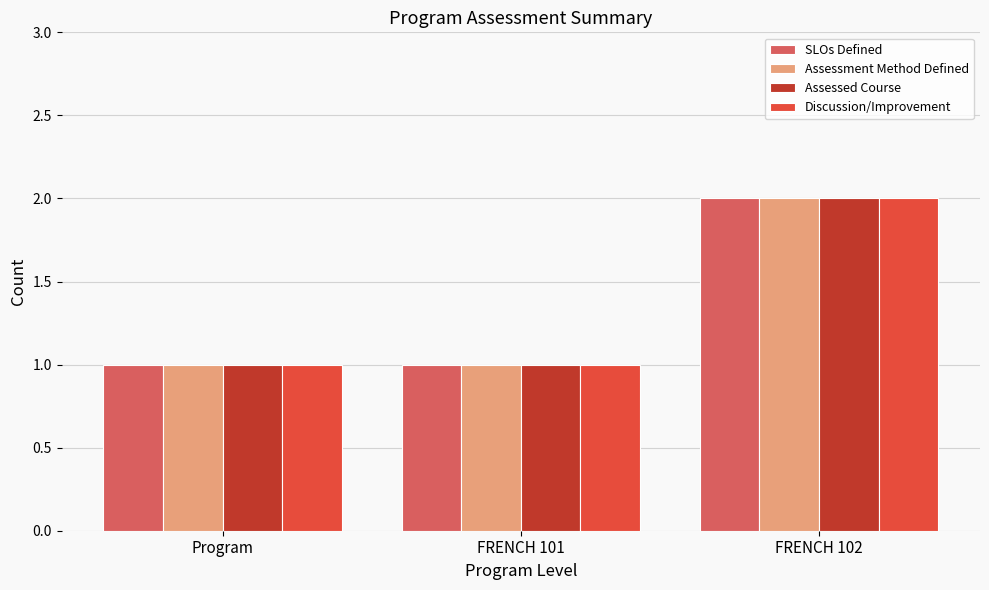

What position from the right is FRENCH 102?

1